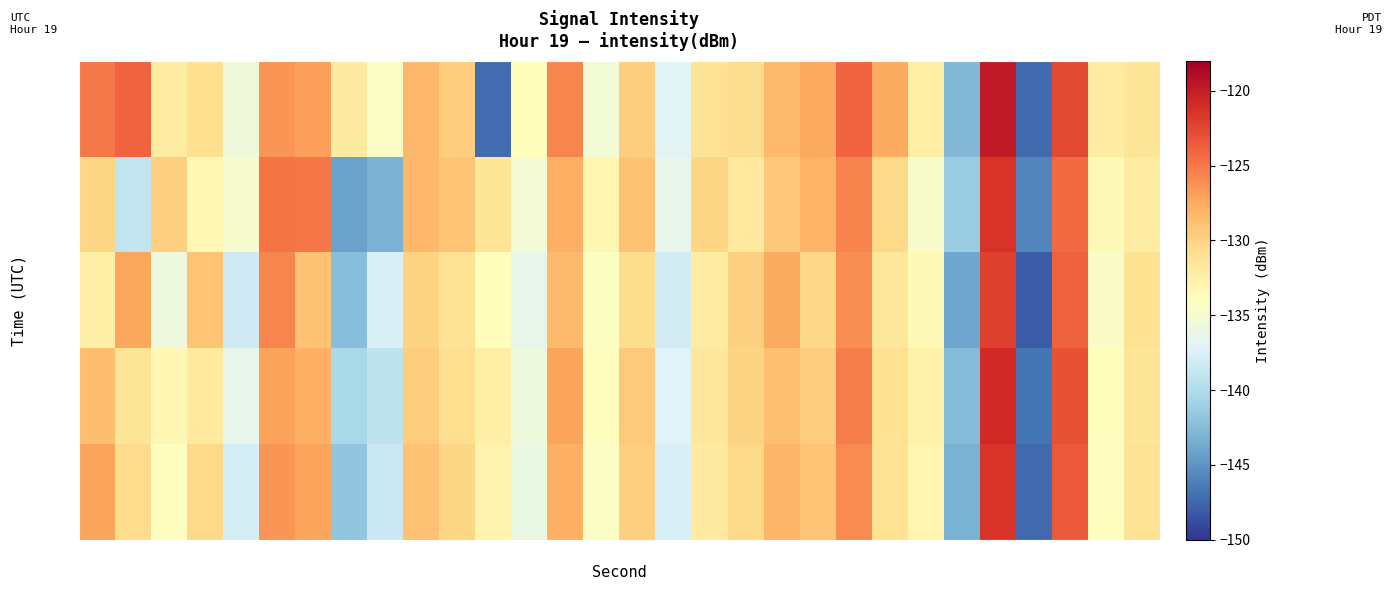

What is the greatest value displayed?

-119.9